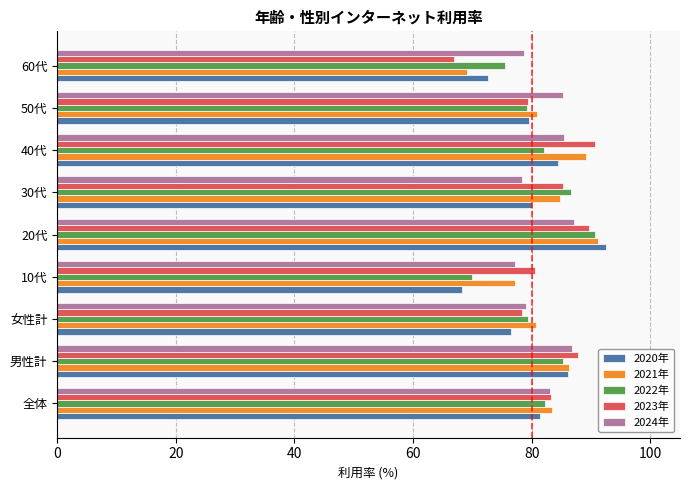

What is the approximate value of 2023年 at 10代?

80.5